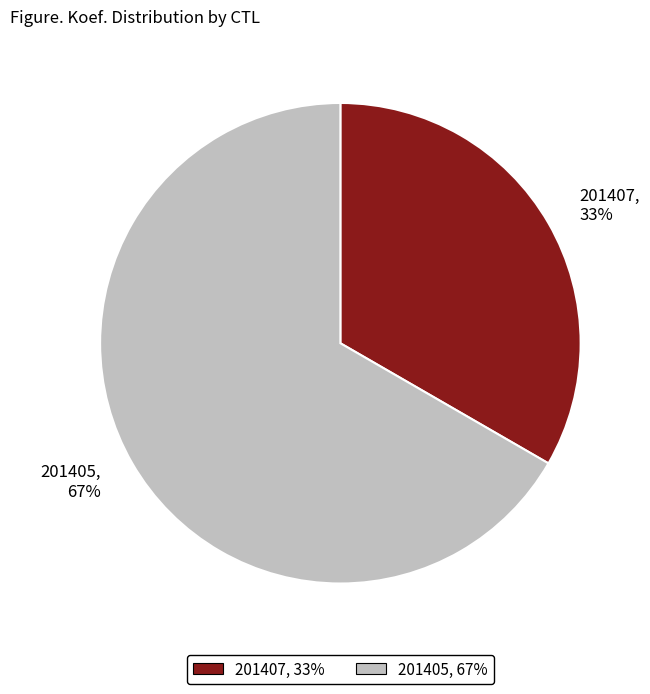

Is it true that 201405 is 67% of the pie?

True